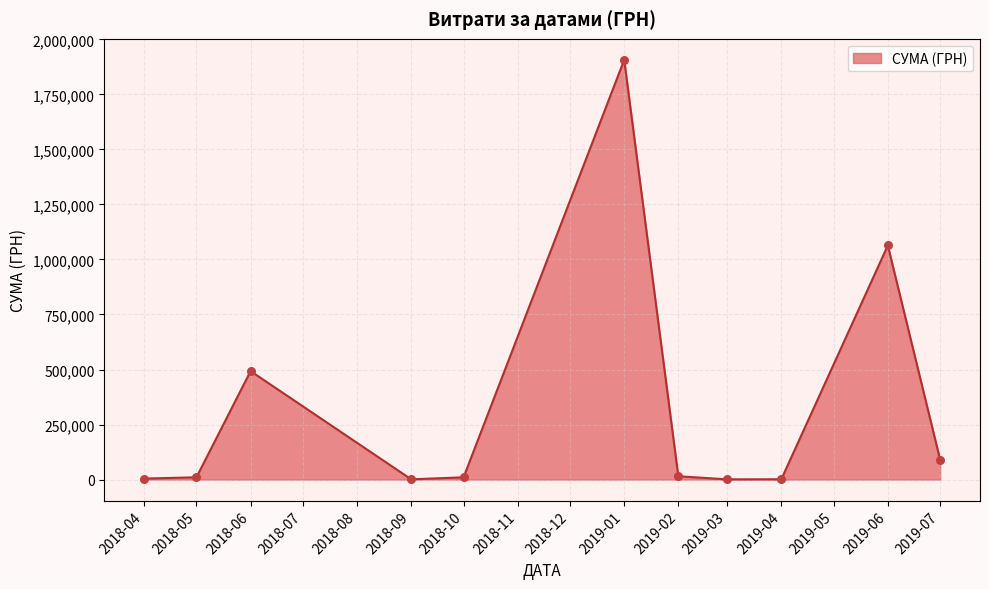

What is the greatest value displayed?

1906806.8